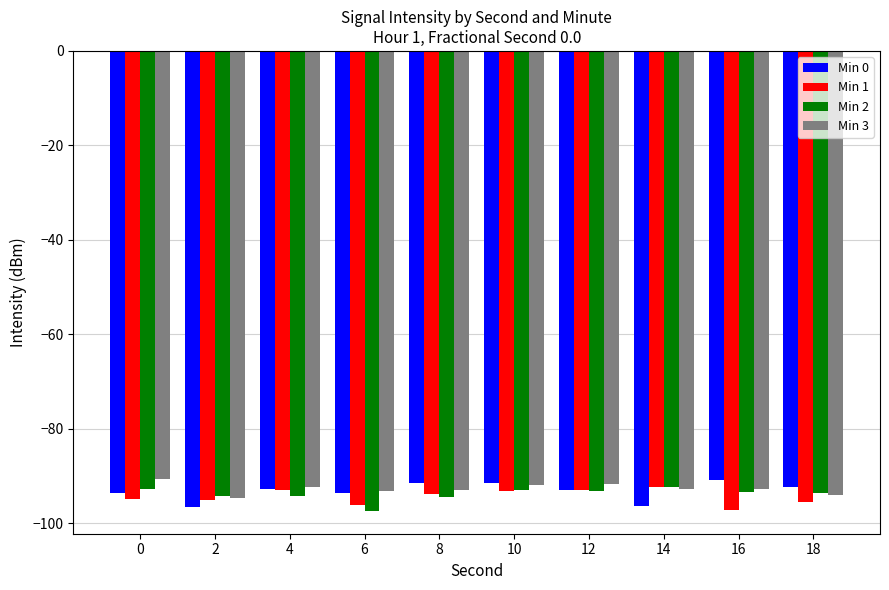

Is the value of Min 3 at 16 greater than the value of Min 1 at 6?

Yes